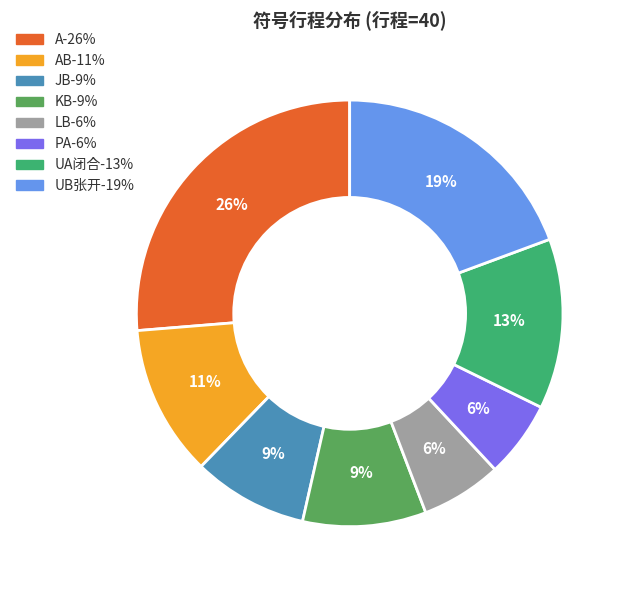

Does any single category account for the majority?

No